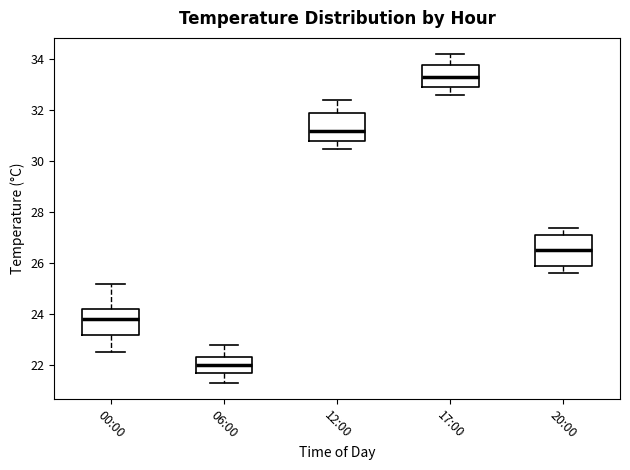

Reading left to right, read every box against the y-axis: the position of its median line, the range the box covers, and the ends of its whiskers. The values are not printed on the chart, so give them approximately, as read against the axis.

00:00: median 23.8, box 23.2 to 24.2, whiskers 22.6 to 25.2
06:00: median 22.0, box 21.8 to 22.4, whiskers 21.4 to 22.8
12:00: median 31.2, box 30.8 to 32.0, whiskers 30.6 to 32.4
17:00: median 33.4, box 33.0 to 33.8, whiskers 32.6 to 34.2
20:00: median 26.6, box 26.0 to 27.2, whiskers 25.6 to 27.4